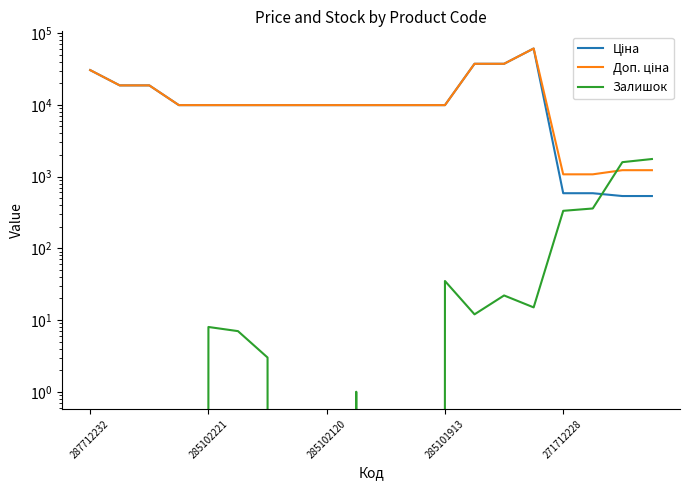

Is this an area chart (filled region under the line)?

No